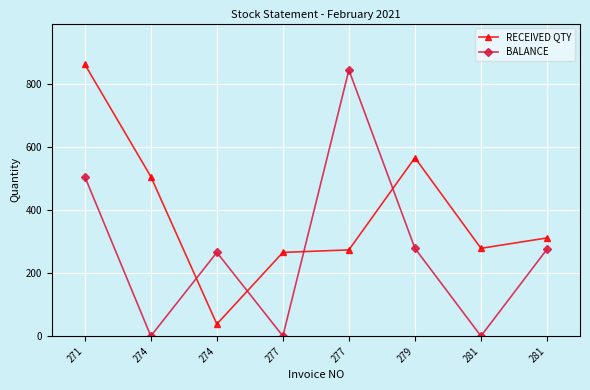

Does the chart have visible grid lines?

Yes